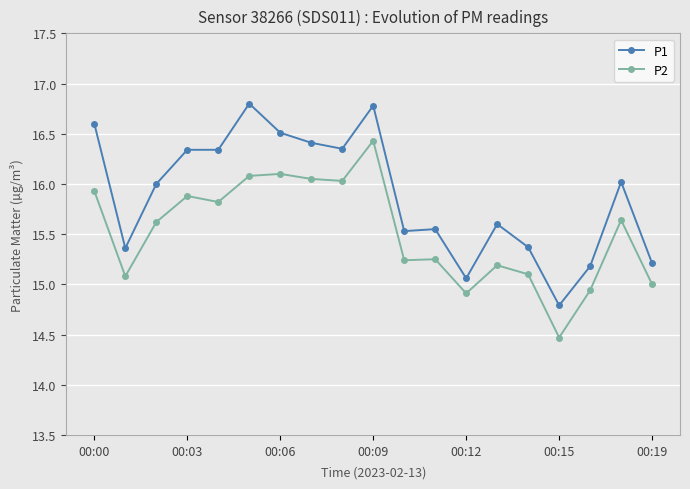

What are all the series names shown in the legend?

P1, P2